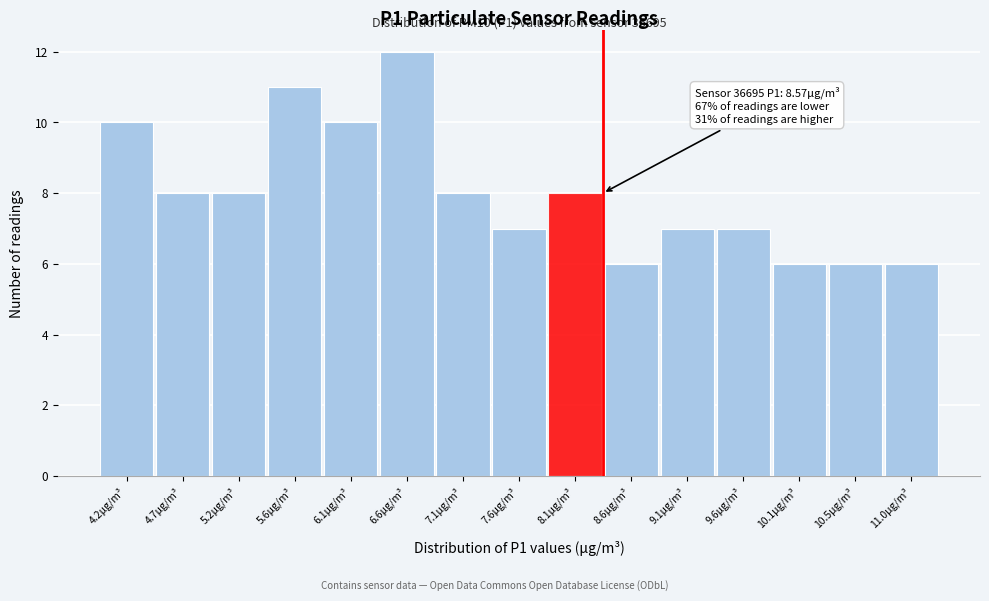

Reading right to left, list all the values displayed in this chart.

11.0μg/m³=6	10.5μg/m³=6	10.1μg/m³=6	9.6μg/m³=7	9.1μg/m³=7	8.6μg/m³=6	8.1μg/m³=8	7.6μg/m³=7	7.1μg/m³=8	6.6μg/m³=12	6.1μg/m³=10	5.6μg/m³=11	5.2μg/m³=8	4.7μg/m³=8	4.2μg/m³=10